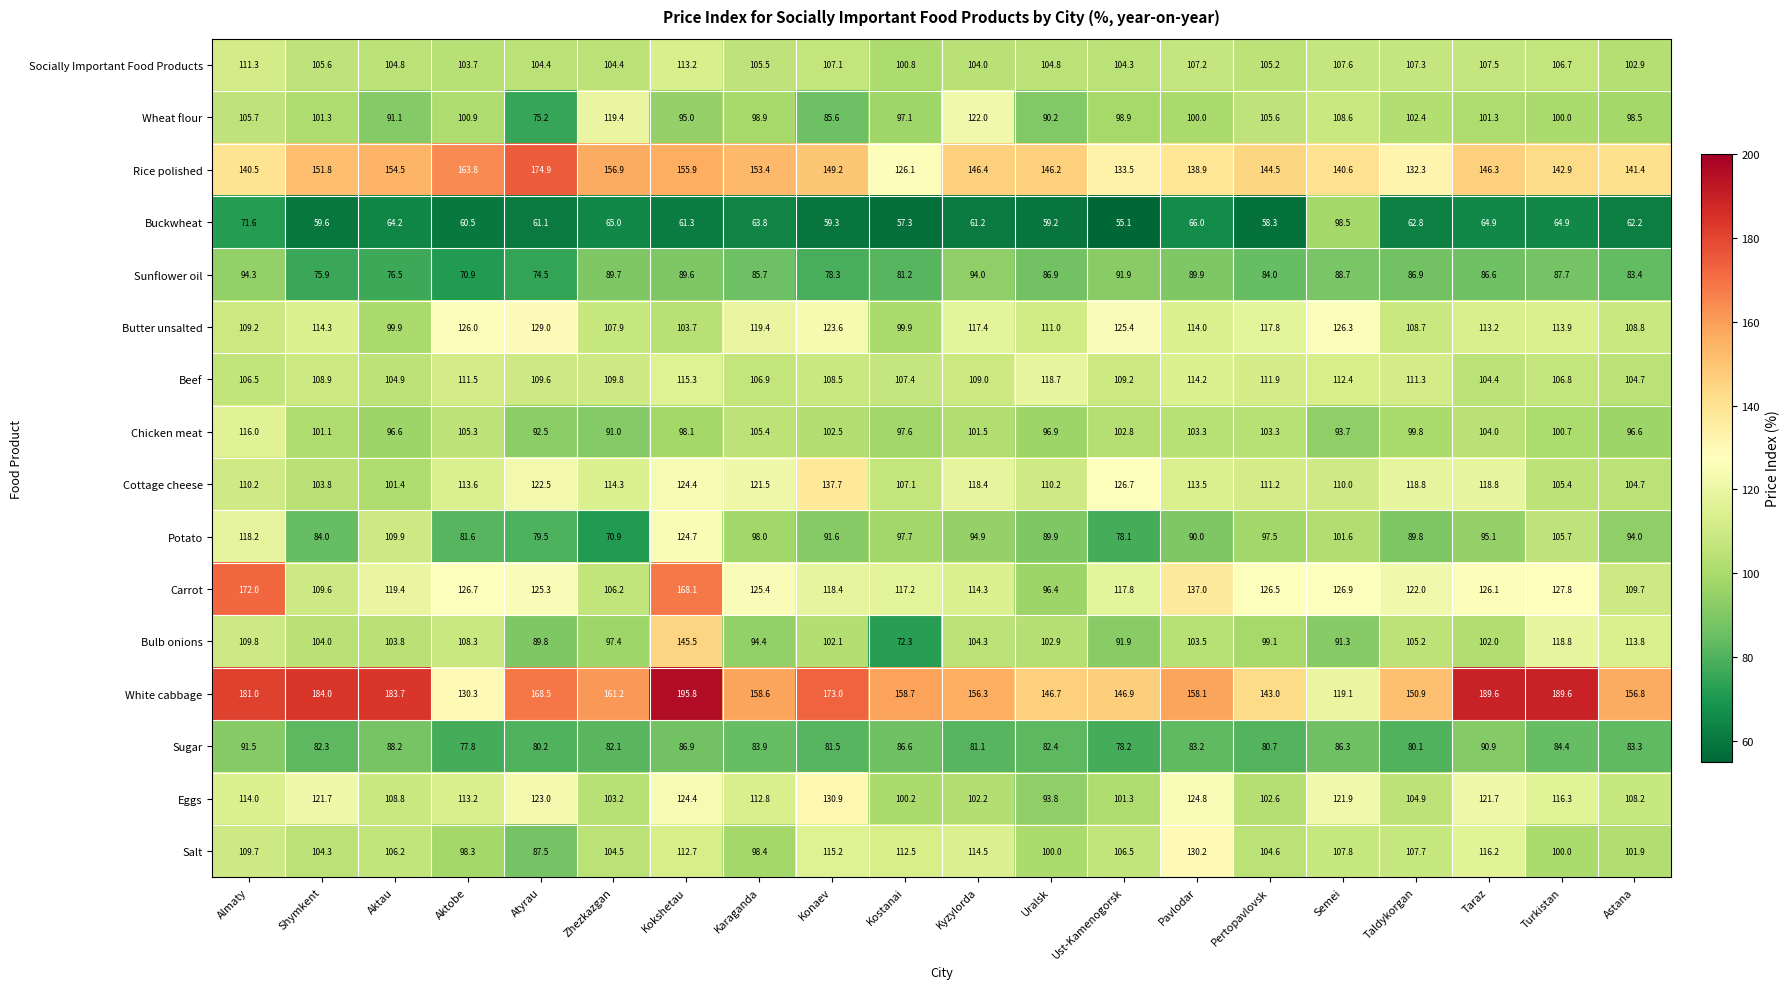

What is the difference between the maximum and minimum values in the Beef series?

14.3